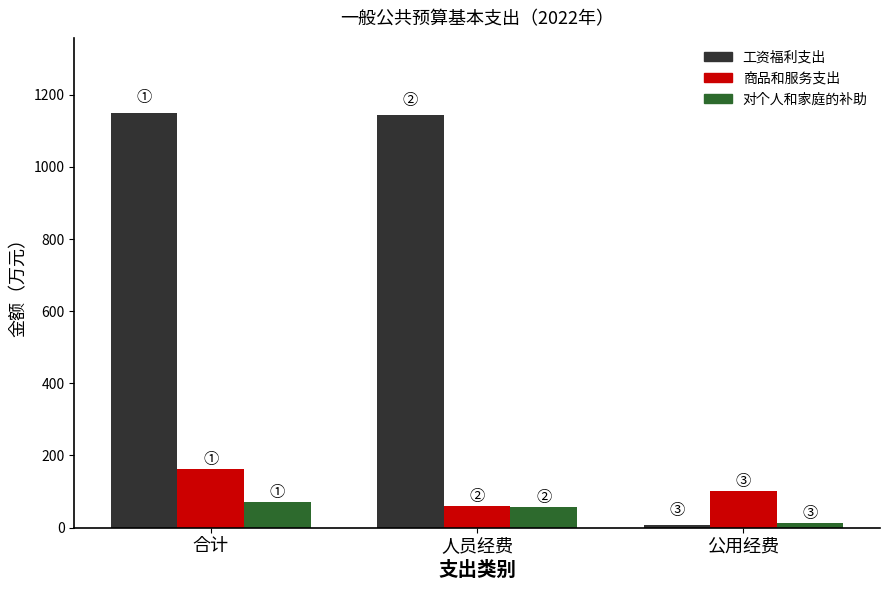

What is the spread (max minus min) of values at 合计?

1078.9